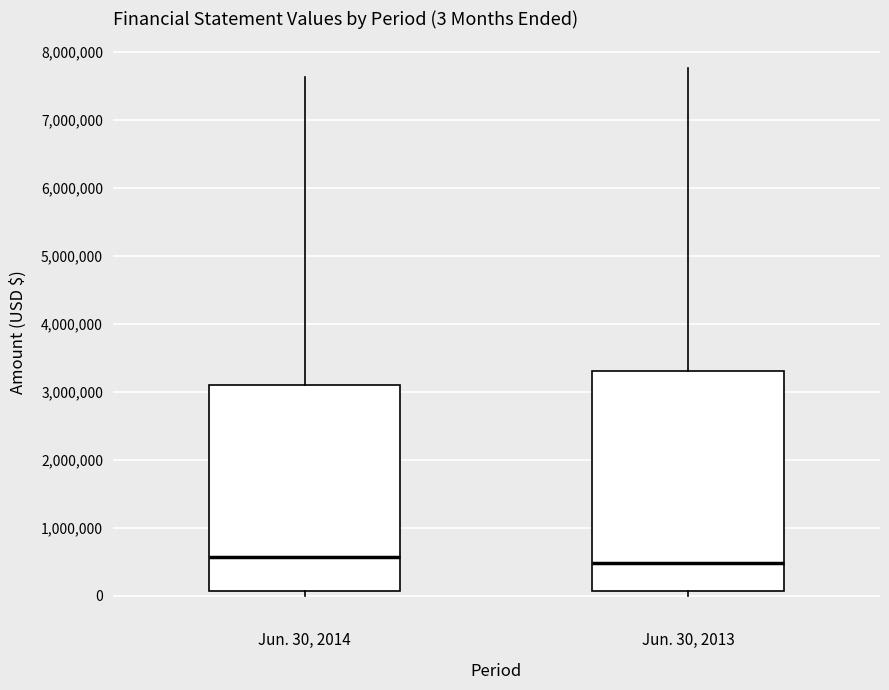

Comparing the boxes themselves (not the whiskers), which one is the tallest?

Jun. 30, 2013